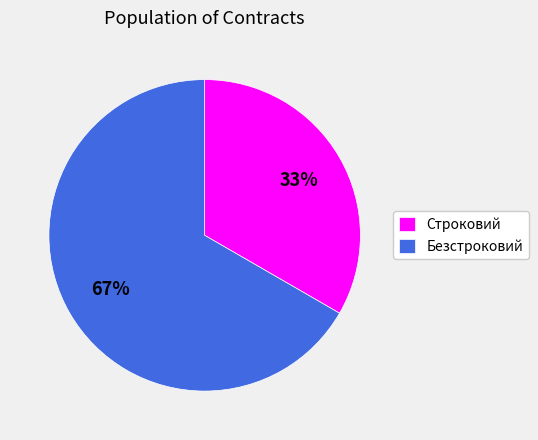

To the nearest percent, what is the average slice percentage?

50%